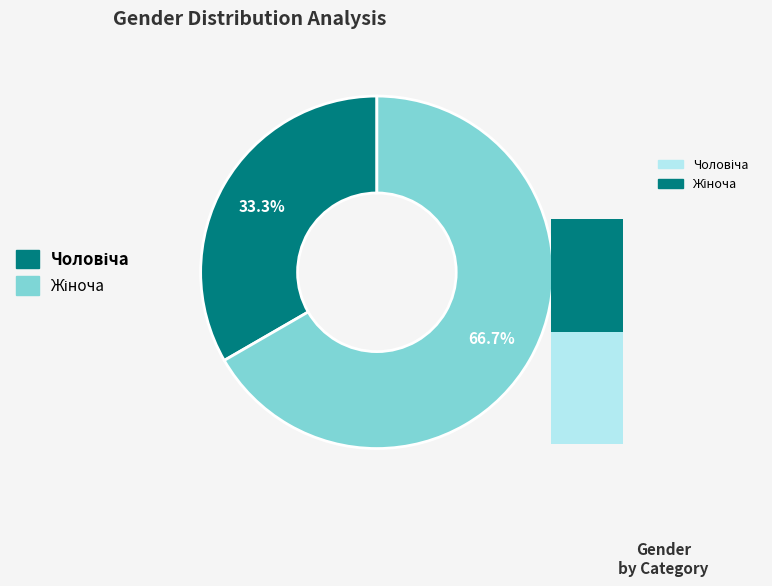

Between Чоловіча and Жіноча, which is larger?

Жіноча